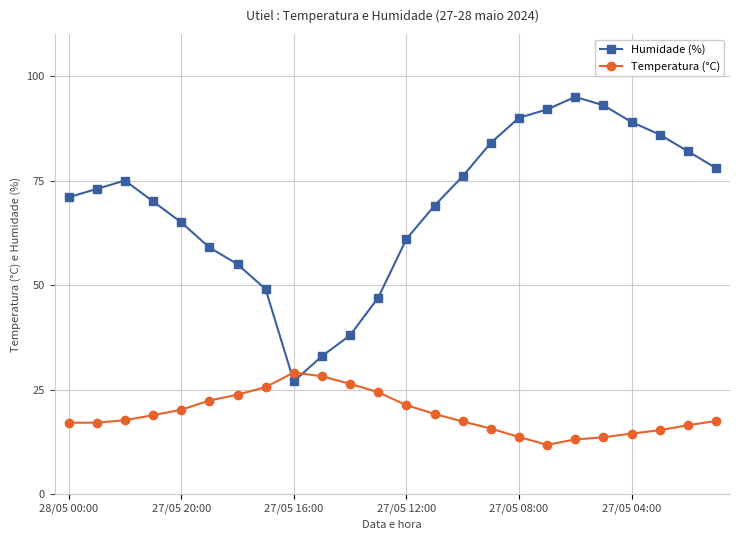

True or false: Humidade (%) has more than 0 points higher than both neighbors.

True